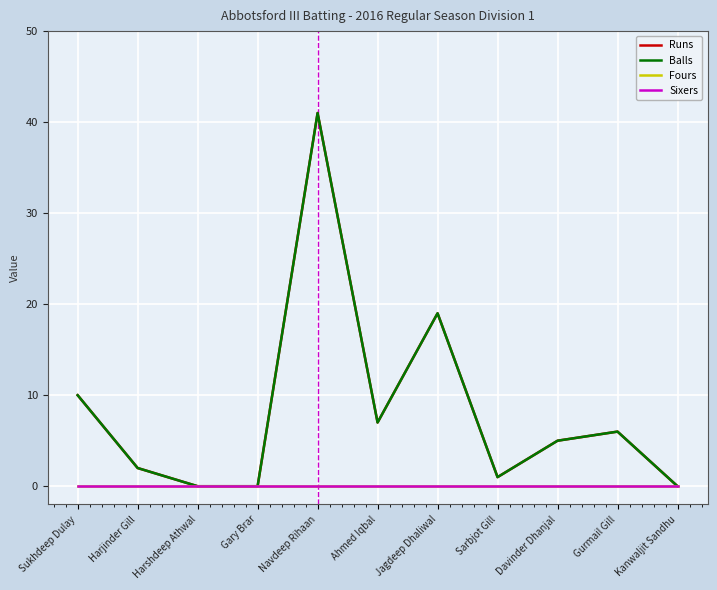

Does the chart display data point markers on the line(s)?

No